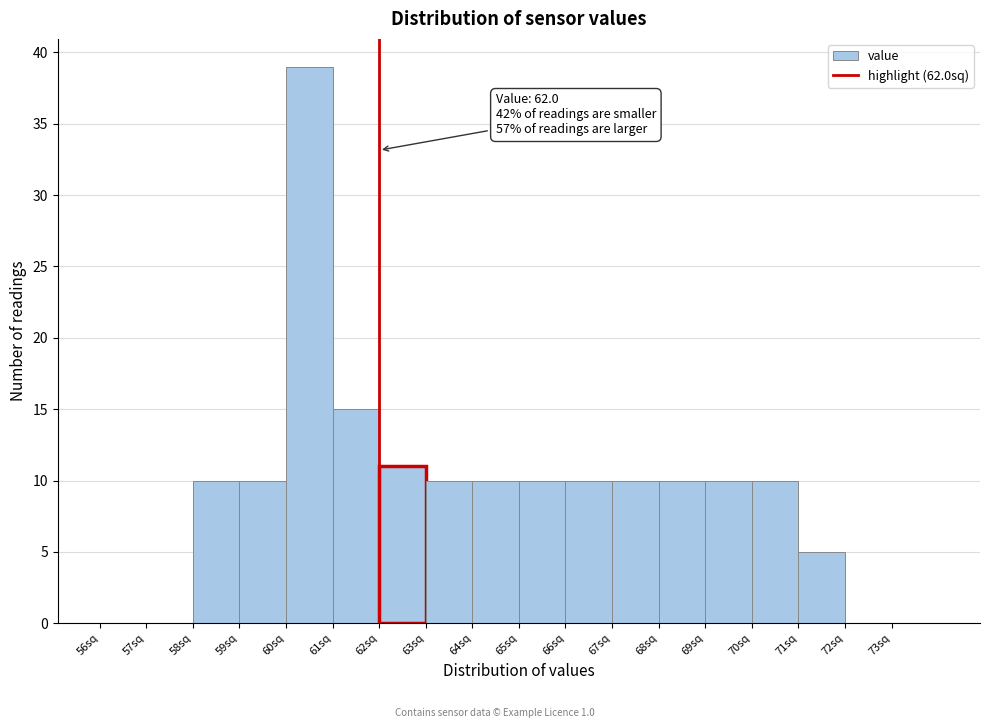

Which range on the x-axis has the tallest bar?

60 to 61